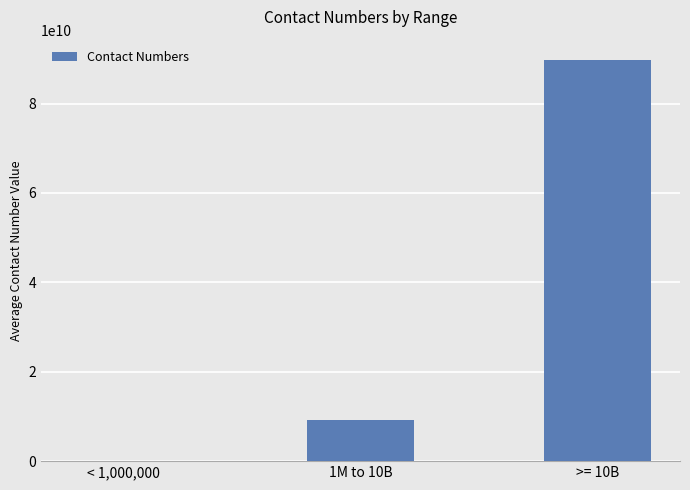

Is it true that the value at >= 10B is 56106673041?

False